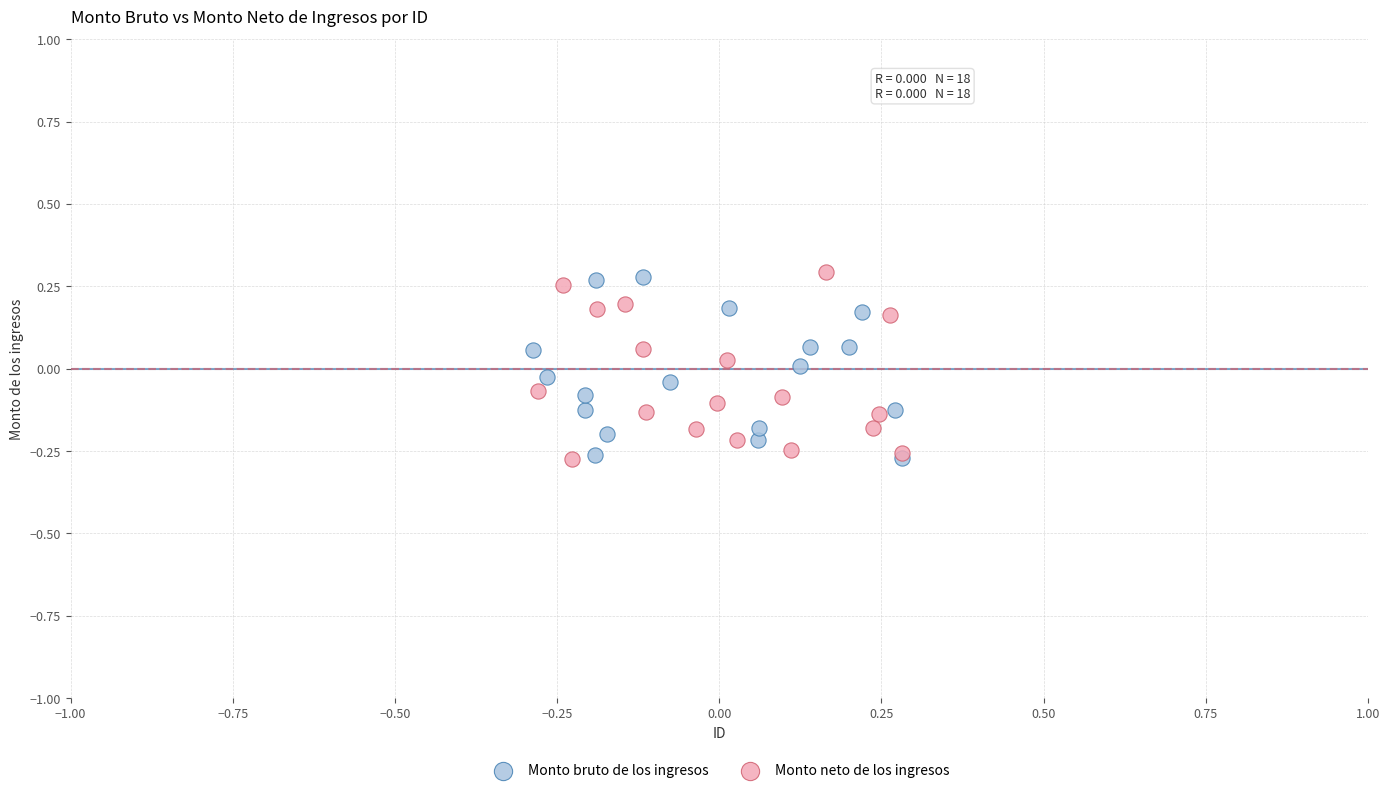

What are all the series names shown in the legend?

Monto bruto de los ingresos, Monto neto de los ingresos